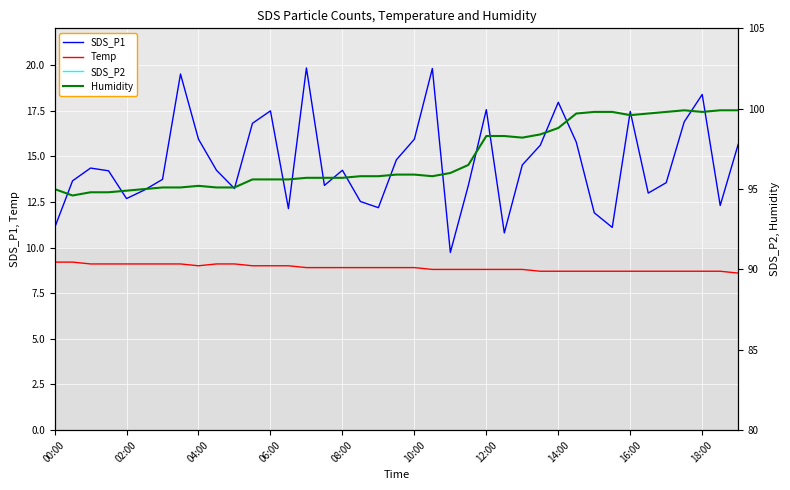

What is the smallest value displayed?

4.1